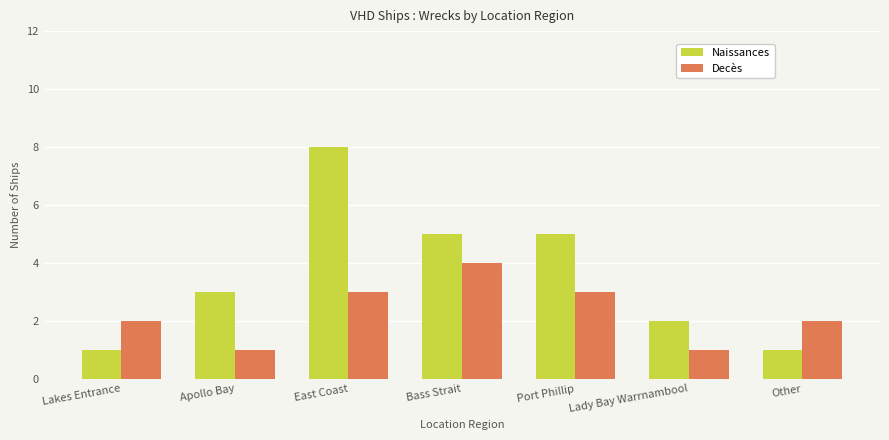

What is the label of the 1st bar from the left?

Lakes Entrance